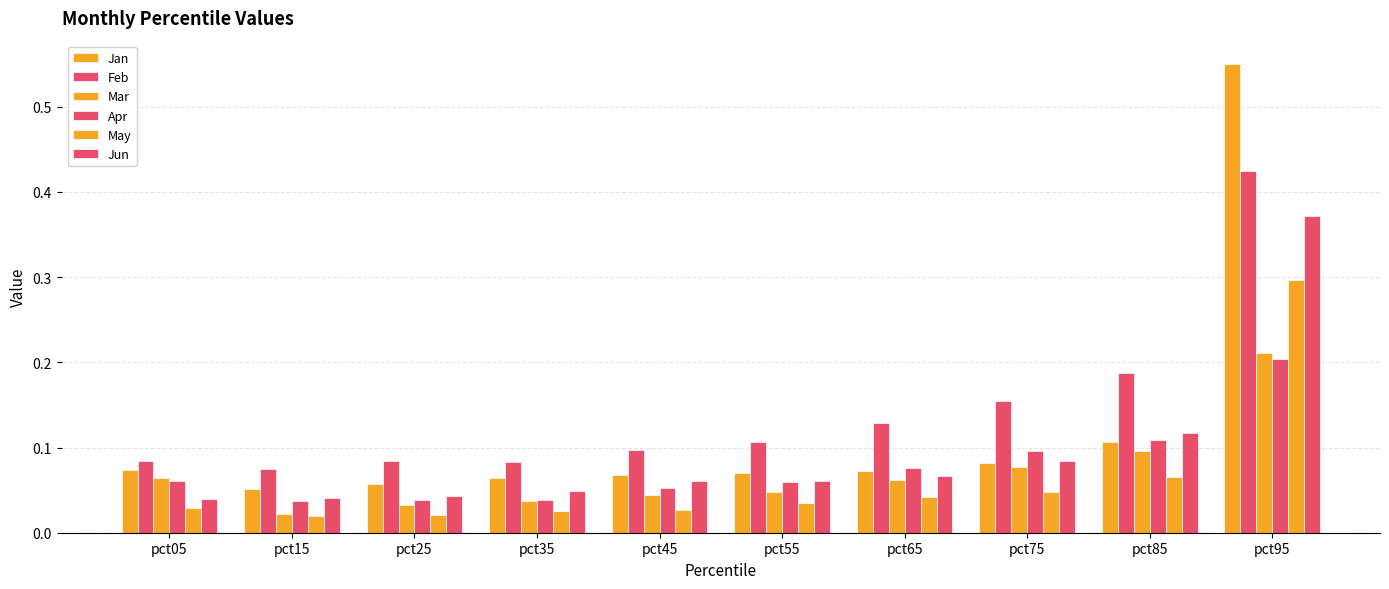

Which series has the widest spread of values?

Jan